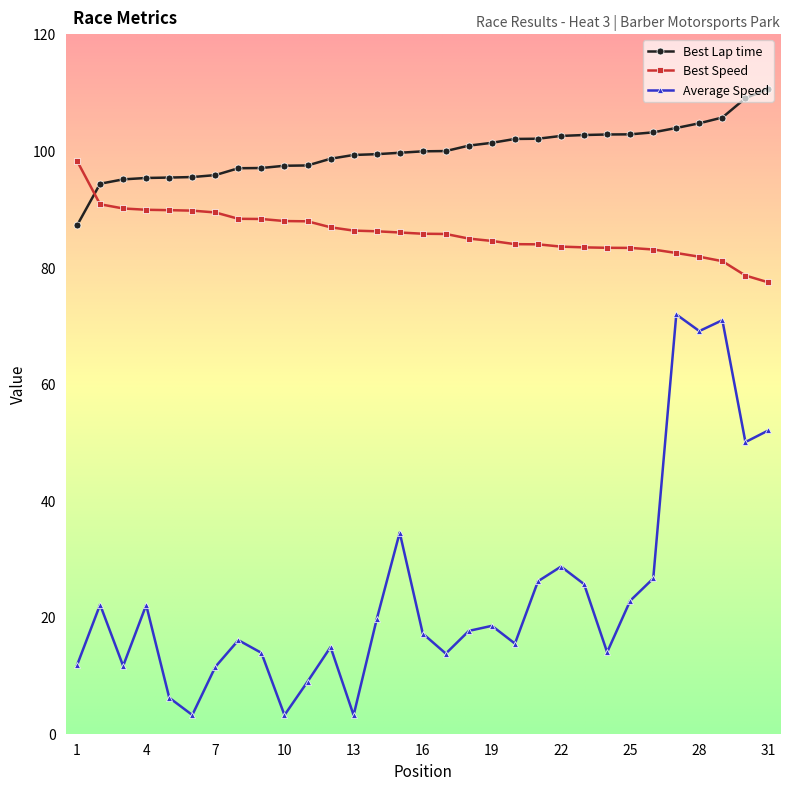

Which series has the widest spread of values?

Average Speed